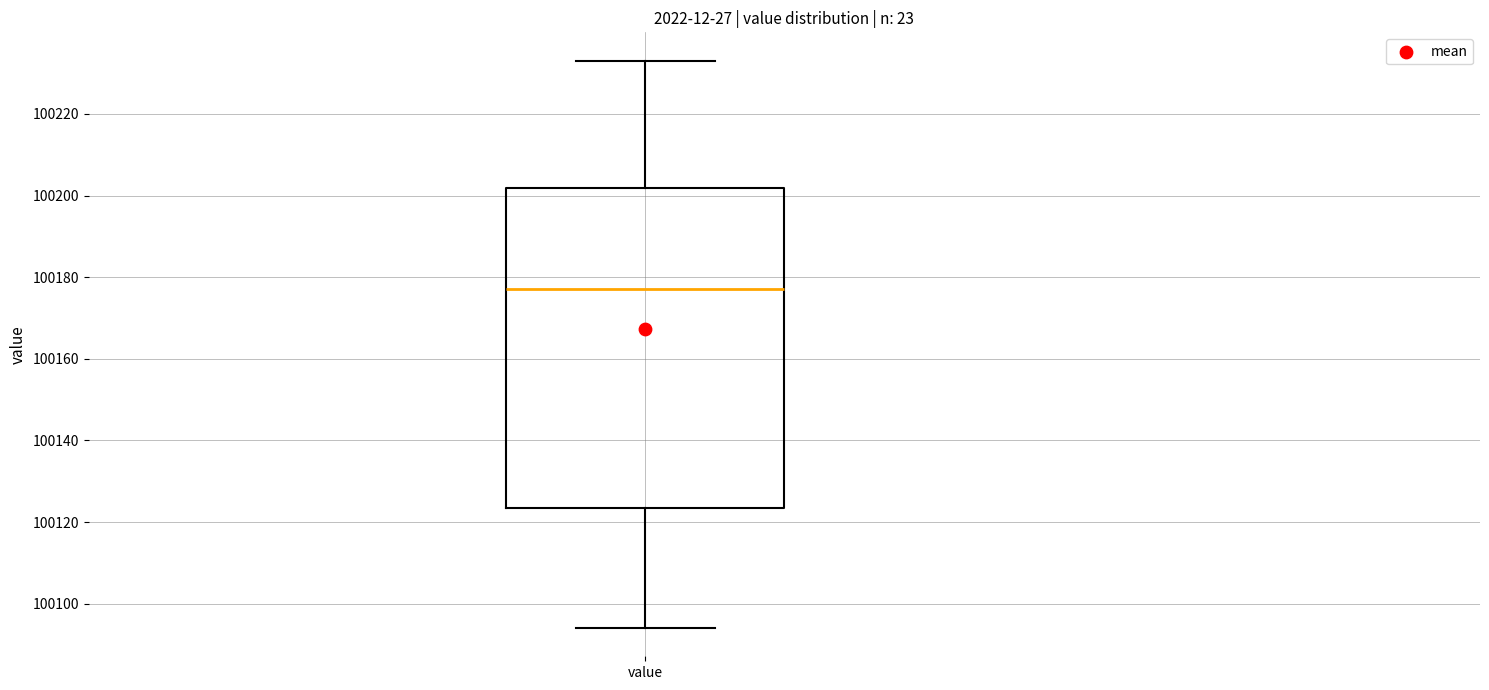

Transcribe this box plot: give where the median line is, the range the box spans, and where the two whiskers end, as read against the y-axis. The values are not printed on the chart, so give them approximately, as read against the axis.

median 100178, box 100124 to 100202, whiskers 100094 to 100234